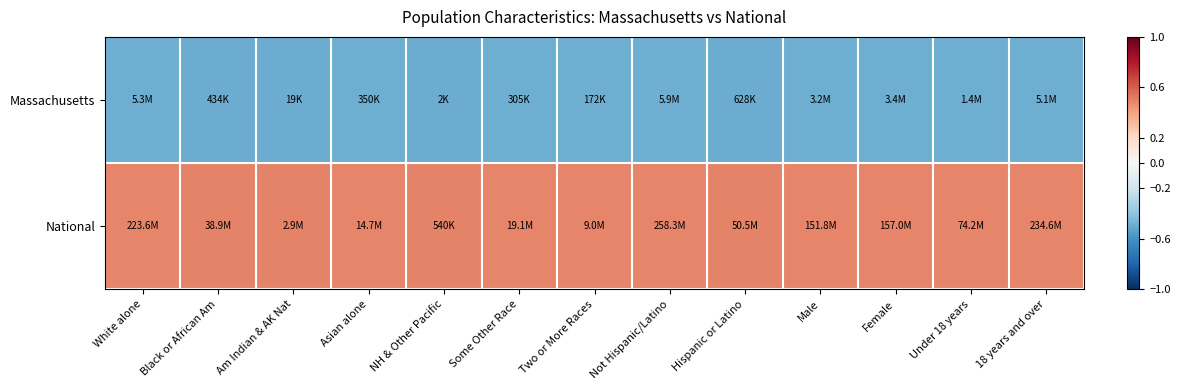

Reading left to right, extract all data points from this chart.

Massachusetts: White alone=-0.5	Black or African Am=-0.5	Am Indian & AK Nat=-0.5	Asian alone=-0.5	NH & Other Pacific=-0.5	Some Other Race=-0.5	Two or More Races=-0.5	Not Hispanic/Latino=-0.5	Hispanic or Latino=-0.5	Male=-0.5	Female=-0.5	Under 18 years=-0.5	18 years and over=-0.5
National: White alone=0.5	Black or African Am=0.5	Am Indian & AK Nat=0.5	Asian alone=0.5	NH & Other Pacific=0.5	Some Other Race=0.5	Two or More Races=0.5	Not Hispanic/Latino=0.5	Hispanic or Latino=0.5	Male=0.5	Female=0.5	Under 18 years=0.5	18 years and over=0.5